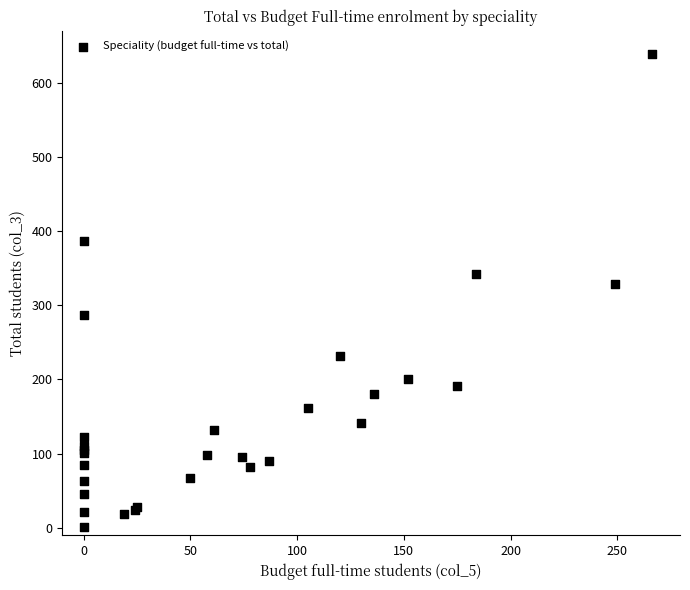

What Y value in the scatter plot is closest to 319?

329